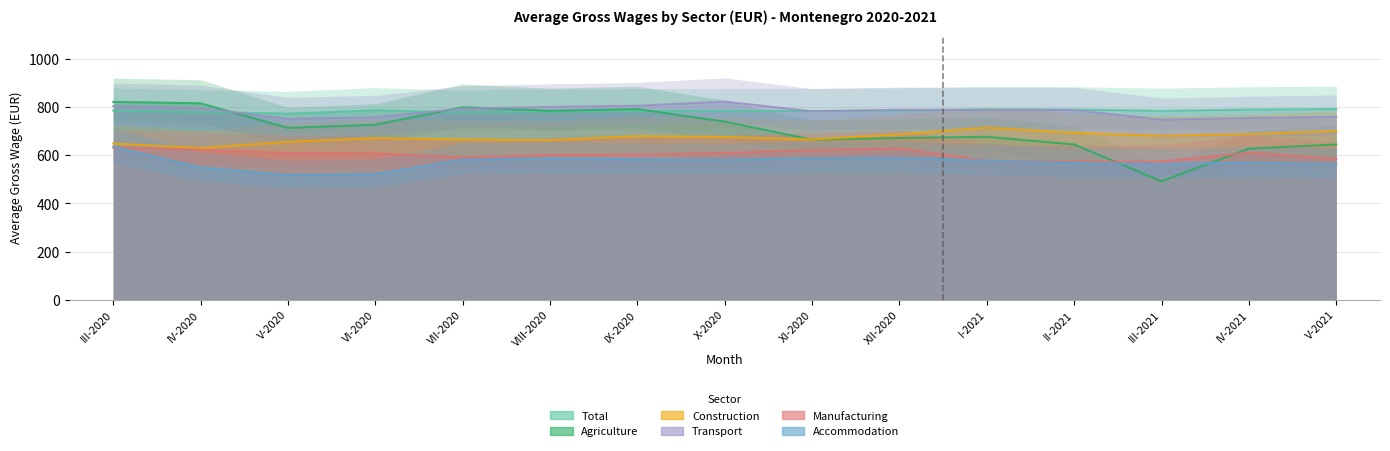

Reading right to left, list all the values displayed in this chart.

Total: V-2021=792	IV-2021=790	III-2021=785	II-2021=790	I-2021=791	XII-2020=786	XI-2020=784	X-2020=784	IX-2020=783	VIII-2020=782	VII-2020=778	VI-2020=787	V-2020=773	IV-2020=779	III-2020=786
Agriculture: V-2021=645	IV-2021=628	III-2021=492	II-2021=645	I-2021=677	XII-2020=672	XI-2020=665	X-2020=740	IX-2020=792	VIII-2020=785	VII-2020=800	VI-2020=727	V-2020=714	IV-2020=816	III-2020=822
Construction: V-2021=701	IV-2021=688	III-2021=681	II-2021=693	I-2021=715	XII-2020=687	XI-2020=666	X-2020=676	IX-2020=680	VIII-2020=663	VII-2020=666	VI-2020=671	V-2020=656	IV-2020=630	III-2020=649
Transport: V-2021=760	IV-2021=755	III-2021=748	II-2021=788	I-2021=788	XII-2020=789	XI-2020=783	X-2020=823	IX-2020=806	VIII-2020=801	VII-2020=794	VI-2020=758	V-2020=751	IV-2020=796	III-2020=804
Manufacturing: V-2021=586	IV-2021=611	III-2021=574	II-2021=573	I-2021=577	XII-2020=629	XI-2020=621	X-2020=610	IX-2020=603	VIII-2020=601	VII-2020=591	VI-2020=608	V-2020=610	IV-2020=623	III-2020=632
Accommodation: V-2021=563	IV-2021=570	III-2021=563	II-2021=568	I-2021=578	XII-2020=589	XI-2020=588	X-2020=581	IX-2020=583	VIII-2020=587	VII-2020=582	VI-2020=522	V-2020=518	IV-2020=549	III-2020=636